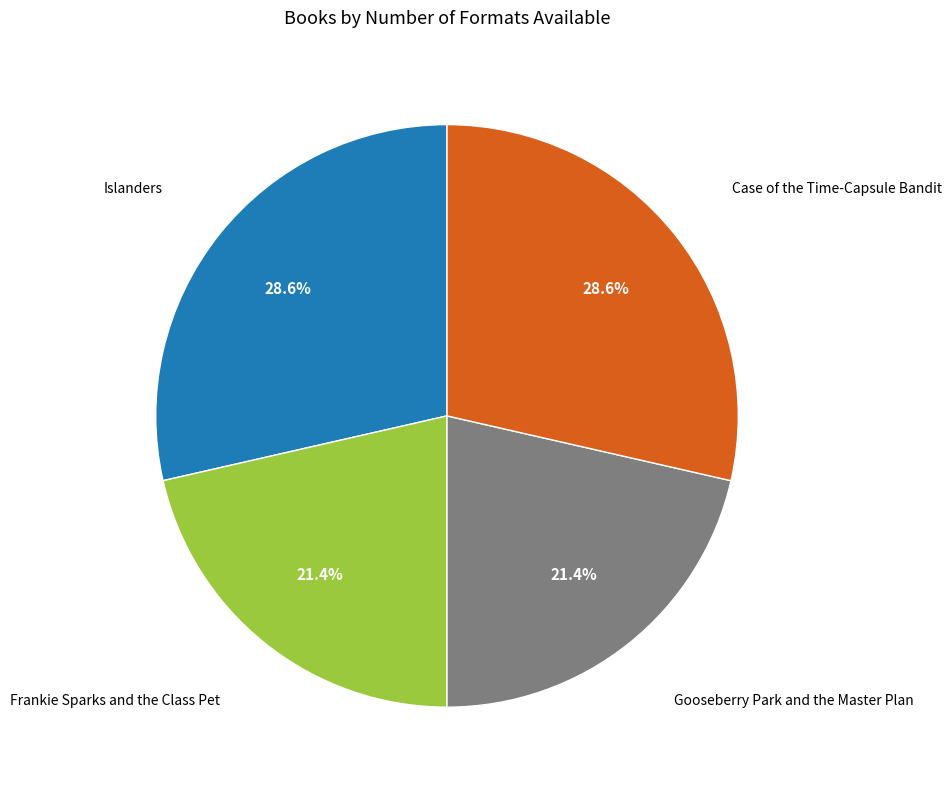

Is there a majority slice in this chart?

No